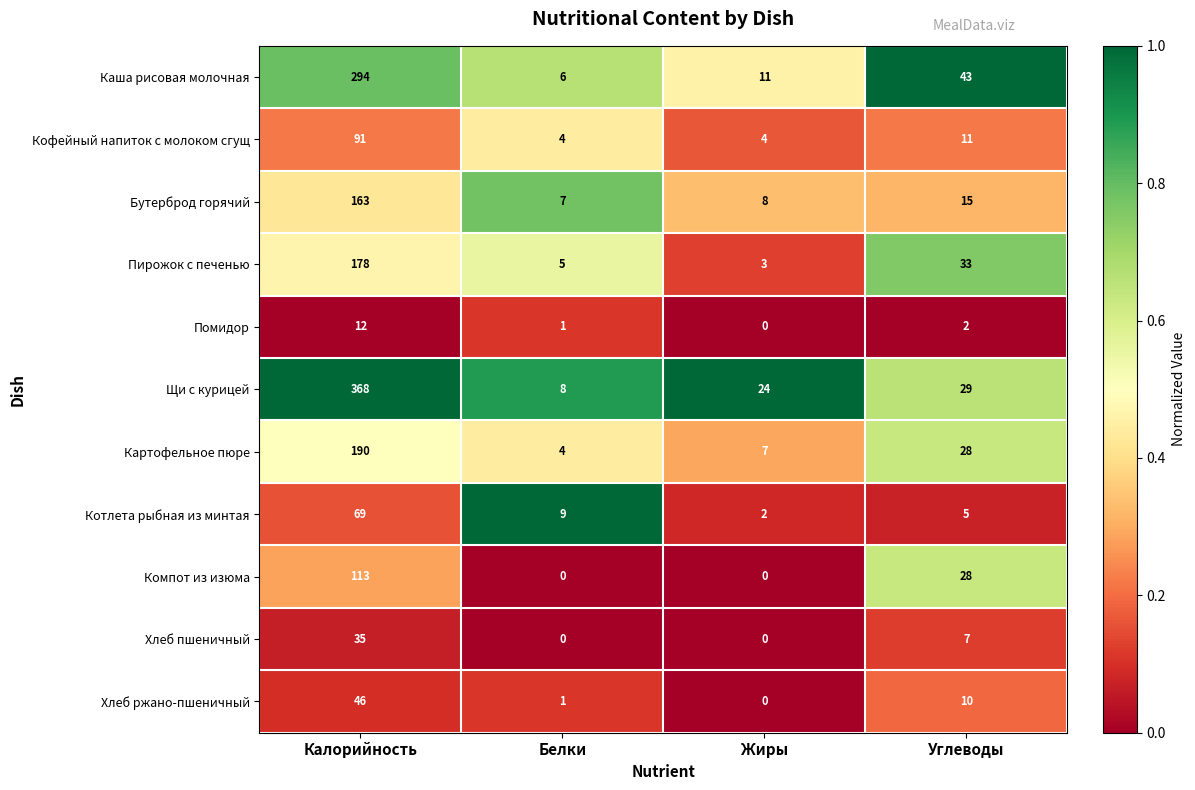

Is the value of Бутерброд горячий at Жиры greater than the value of Кофейный напиток с молоком сгущ at Углеводы?

No